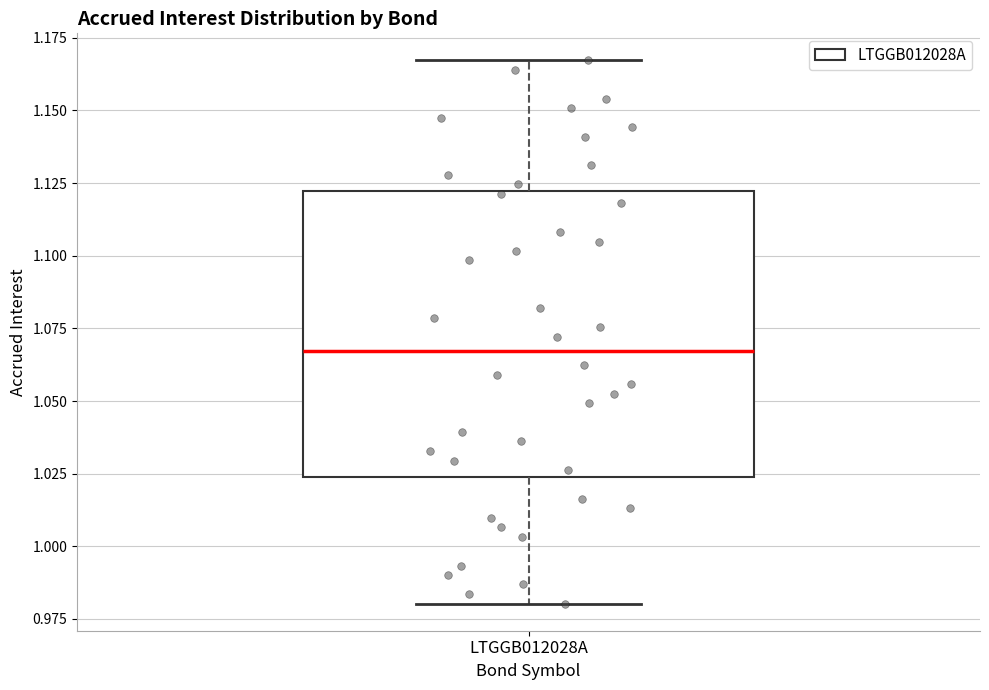

Transcribe this box plot: give where the median line is, the range the box spans, and where the two whiskers end, as read against the y-axis. The values are not printed on the chart, so give them approximately, as read against the axis.

median 1.065, box 1.025 to 1.120, whiskers 0.980 to 1.165